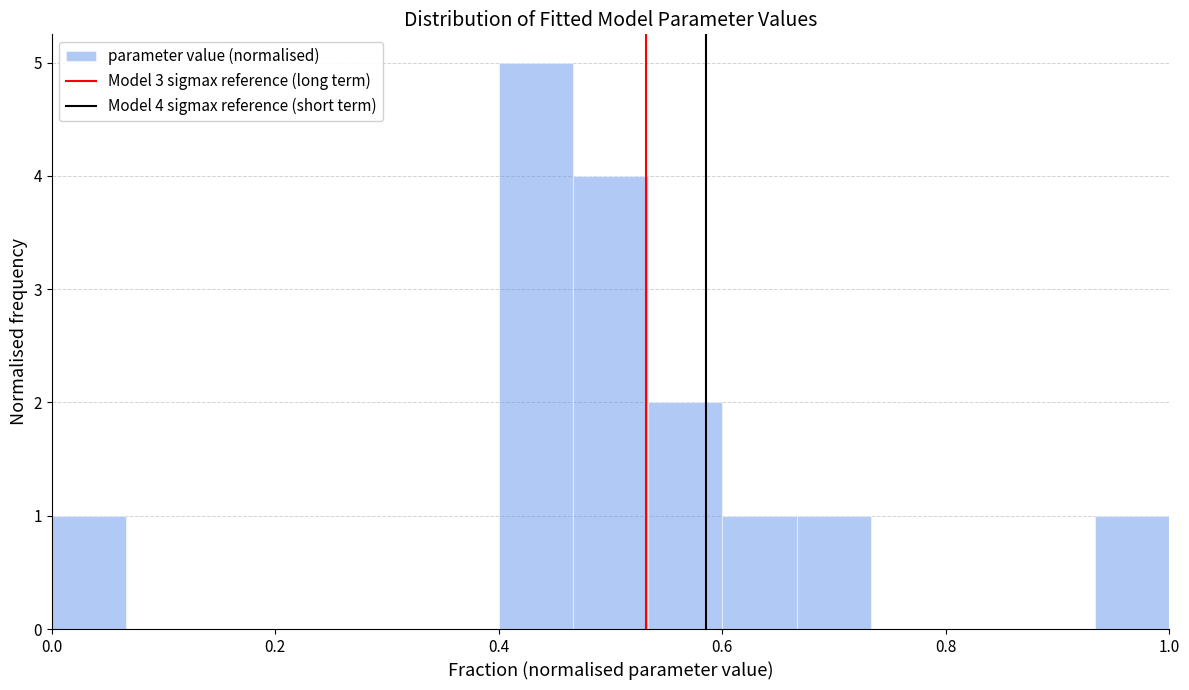

Around what value on the x-axis is the tallest bar? Give the approximate position of its centre, as read against the axis.

0.44